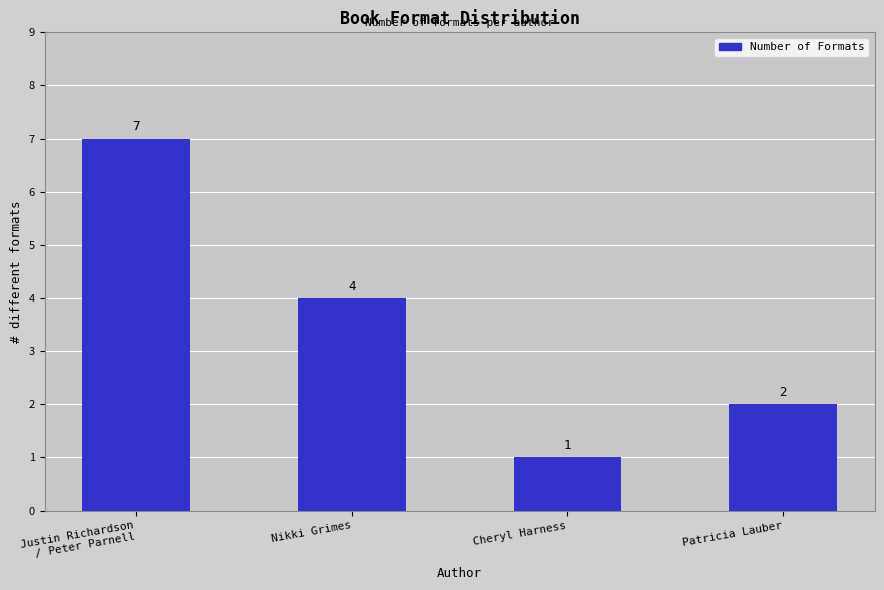

List the labels in order of value, smallest first.

Cheryl Harness, Patricia Lauber, Nikki Grimes, Justin Richardson
/ Peter Parnell